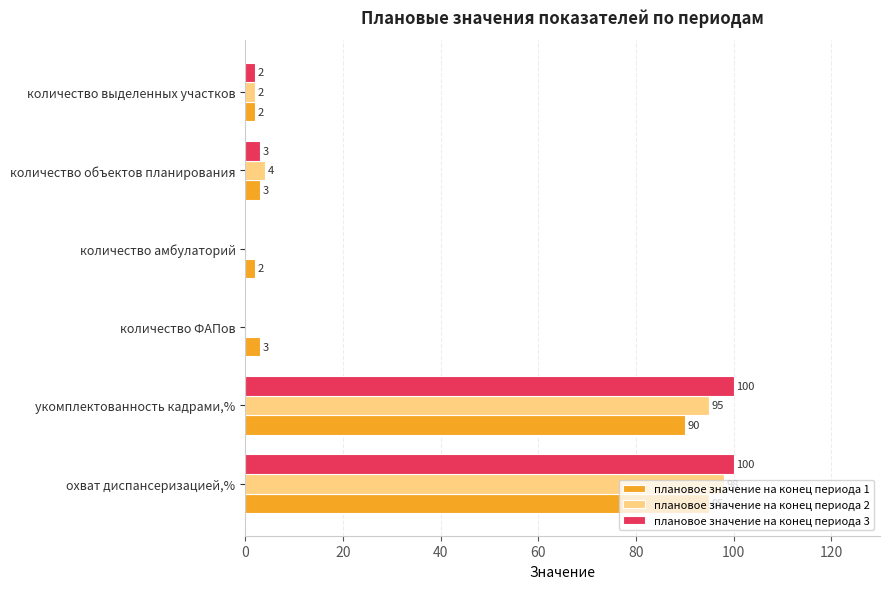

Where is плановое значение на конец периода 3 nearest to the value 50?

количество объектов планирования